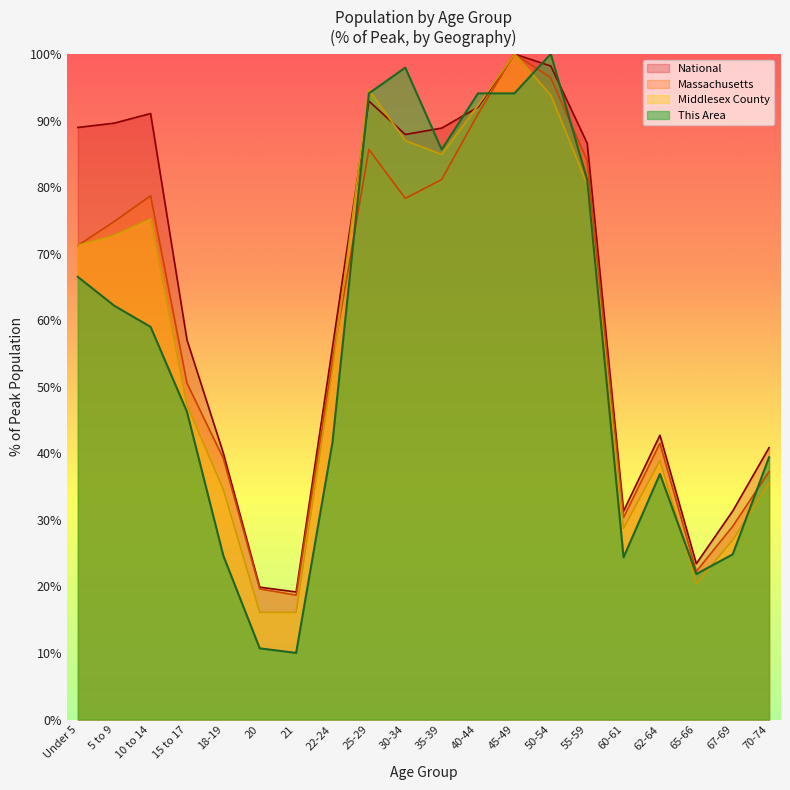

What value does the National series have at Under 5?

89.0